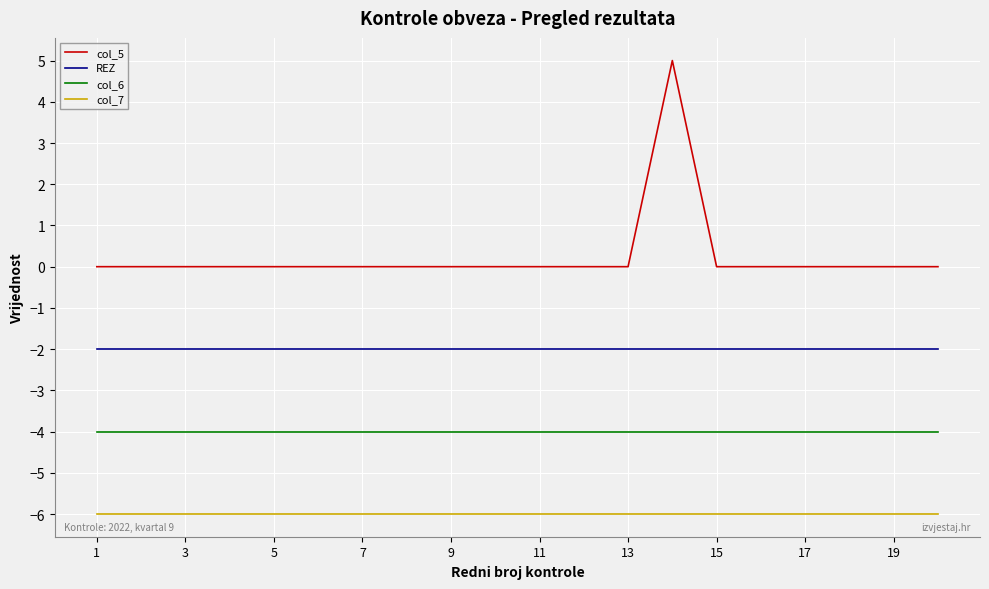

True or false: col_5 and col_7 intersect in this chart.

False